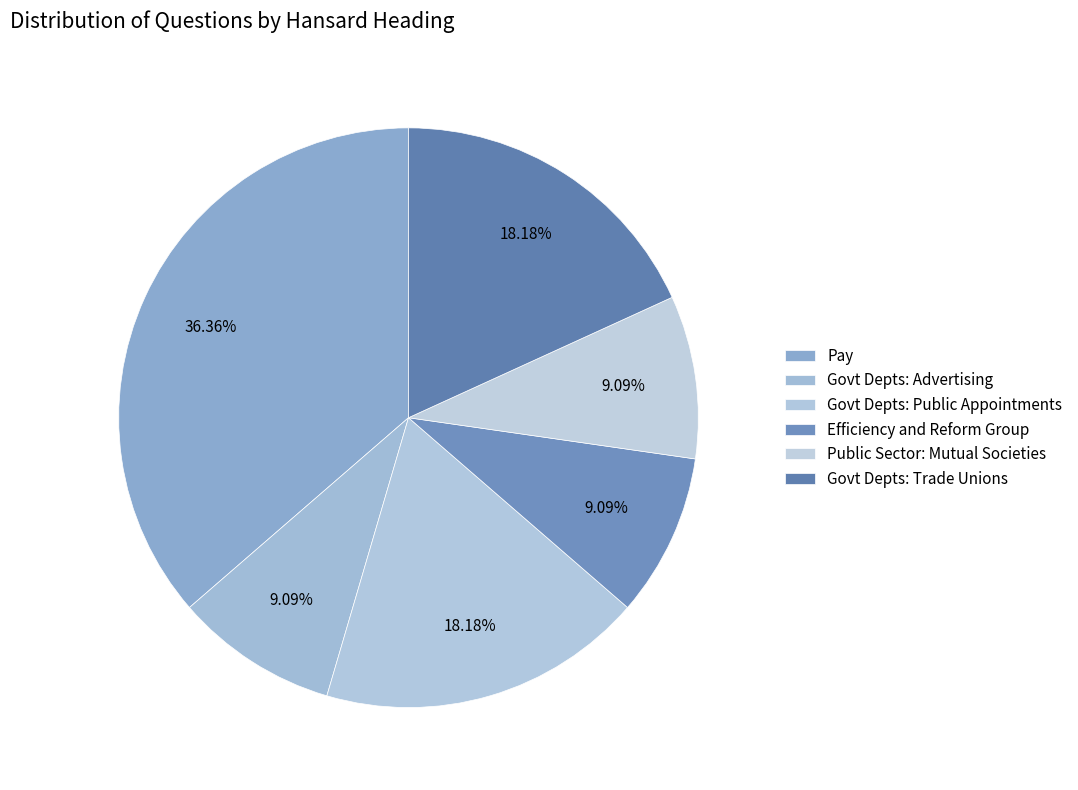

How many segments does this pie chart have?

6